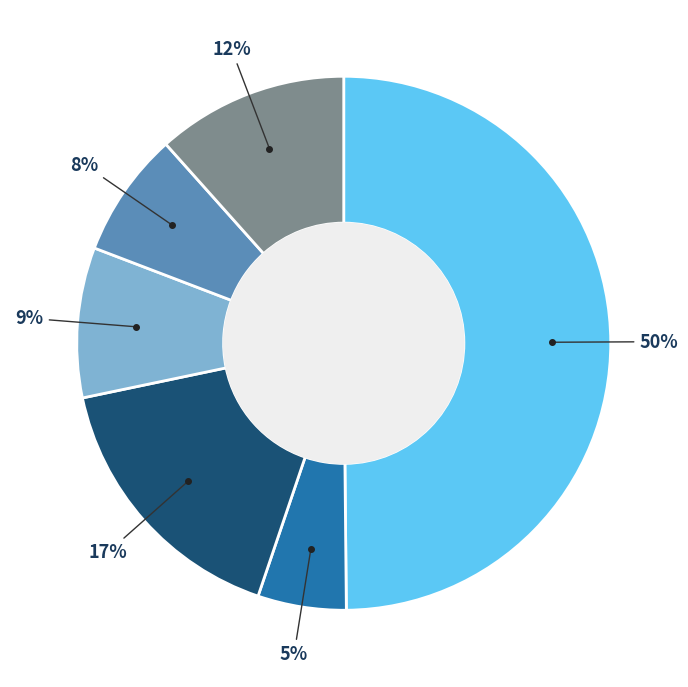

To the nearest percent, what is the average slice percentage?

17%